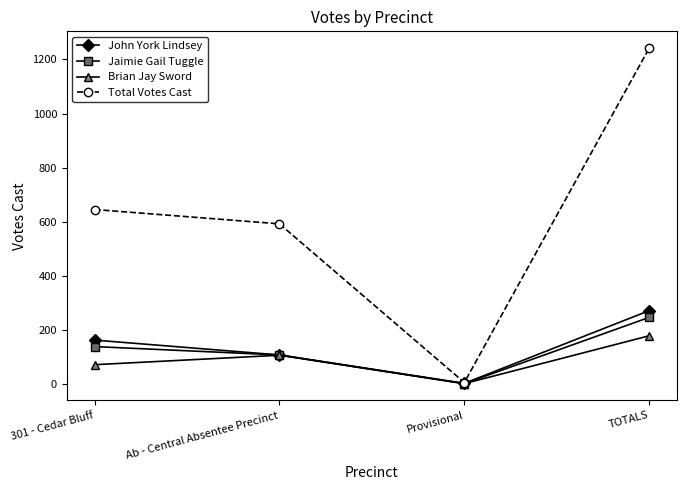

True or false: Total Votes Cast has a value of 592 at Ab - Central Absentee Precinct.

True